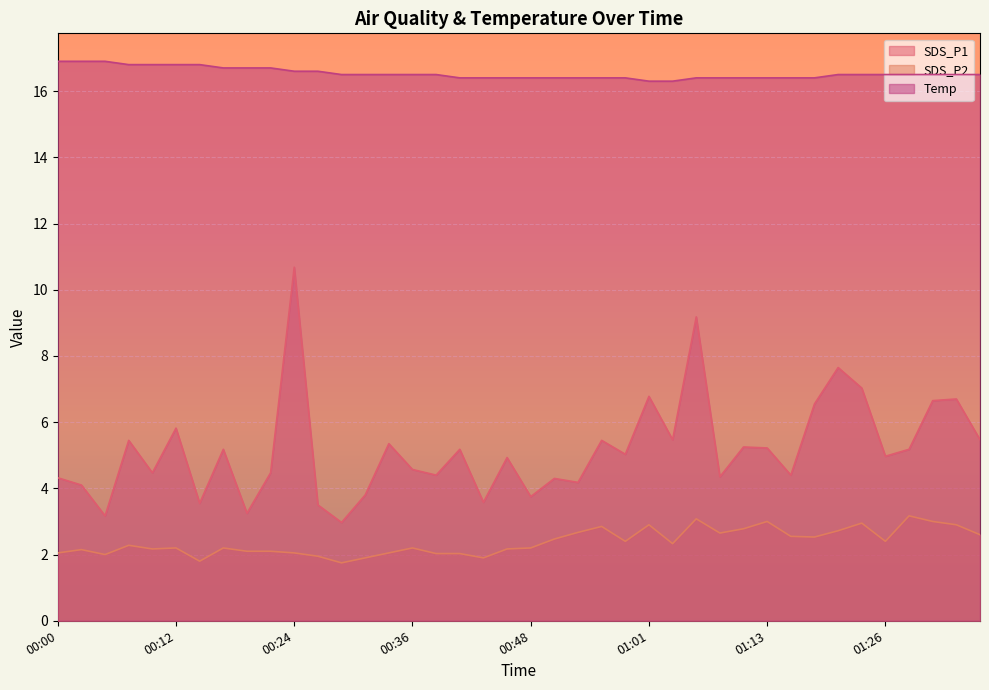

How many lines are shown in the chart?

3